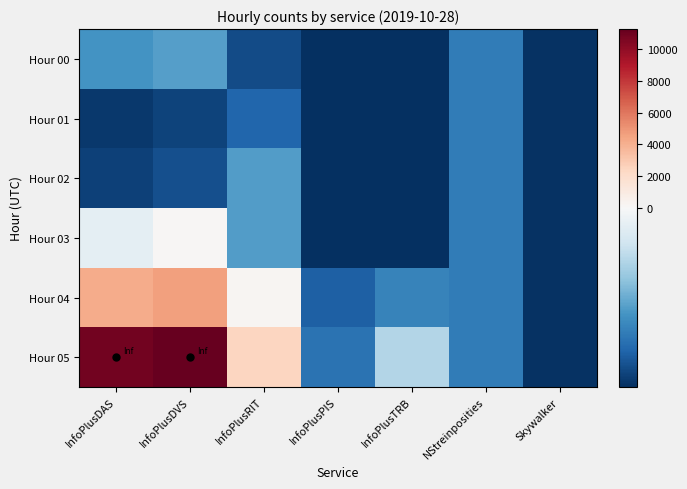

At which category is the sum across all series the highest?

InfoPlusDVS